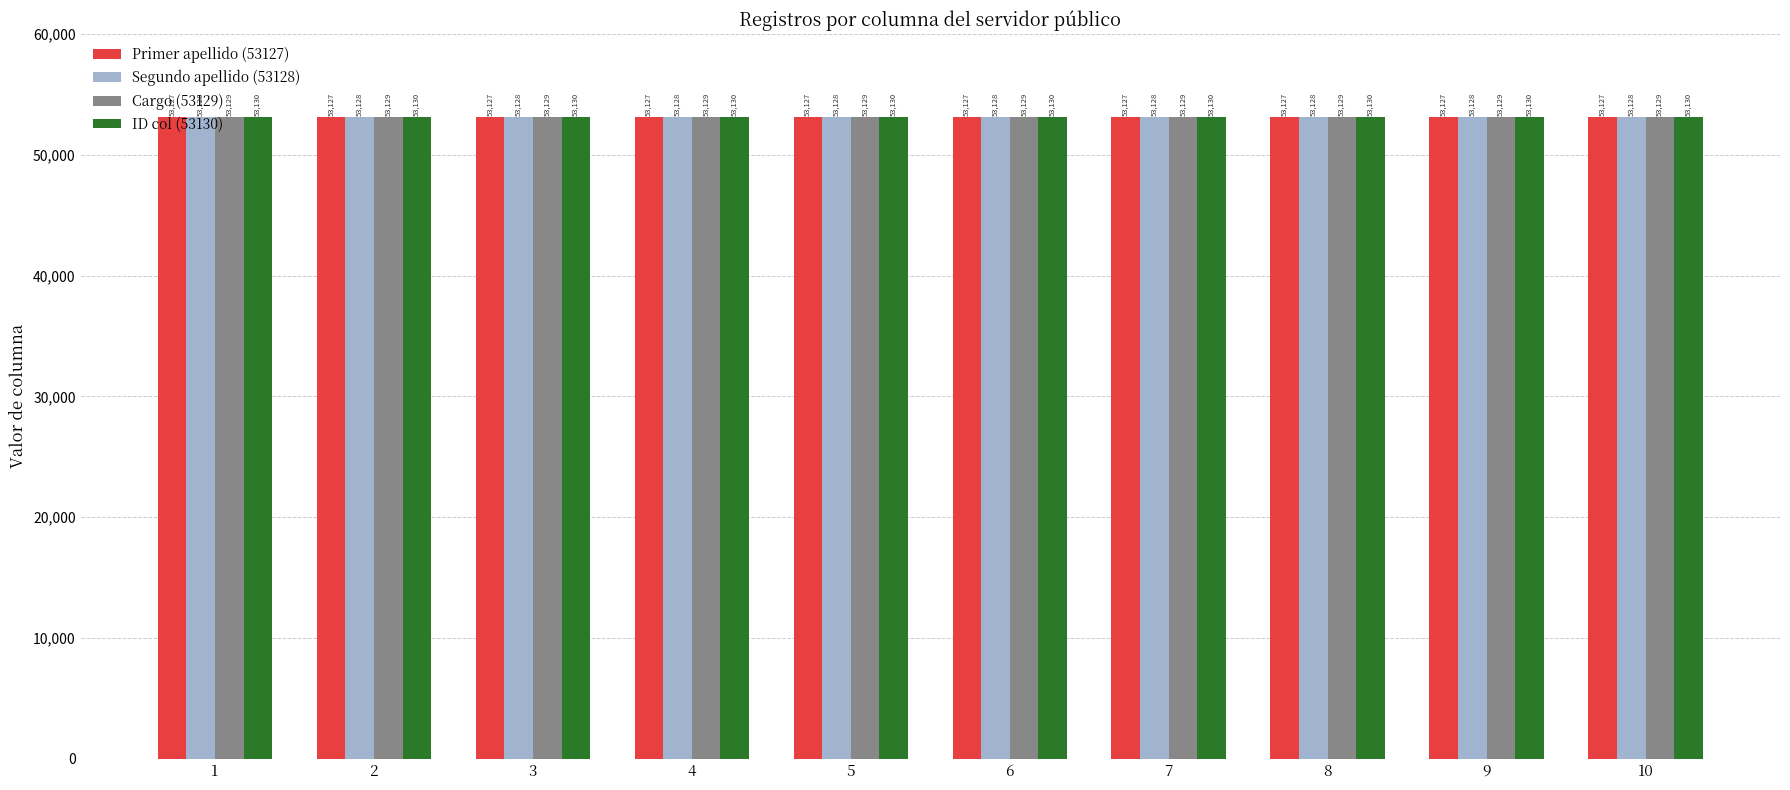

Which series has the largest total across all categories?

ID col (53130)